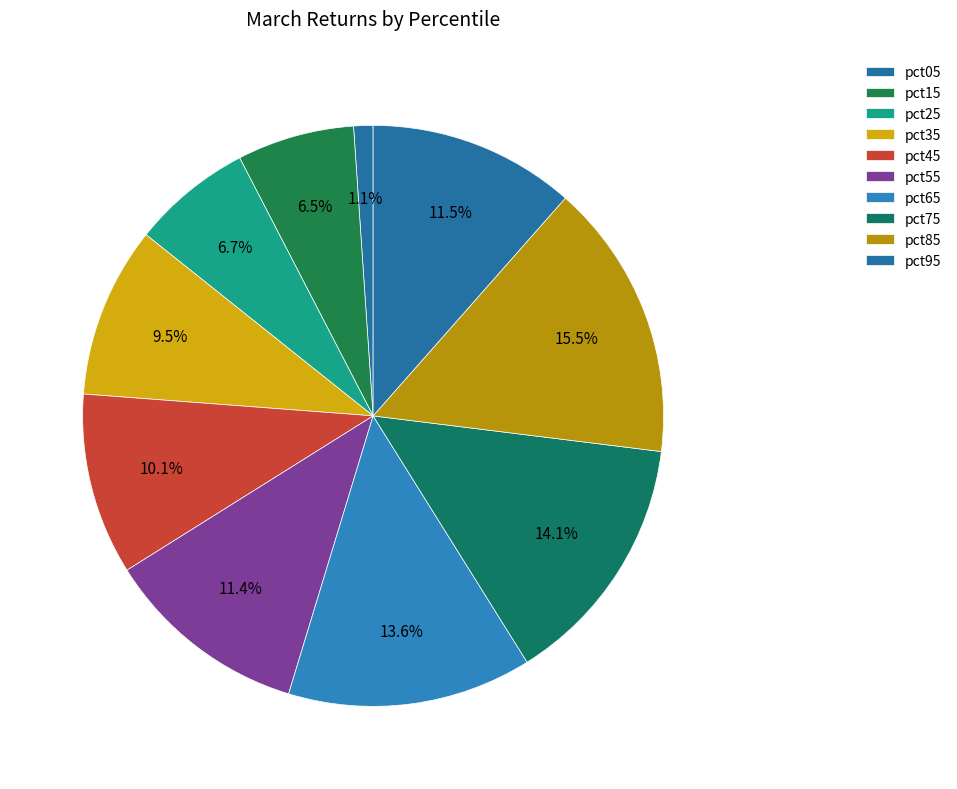

How many segments does this pie chart have?

10